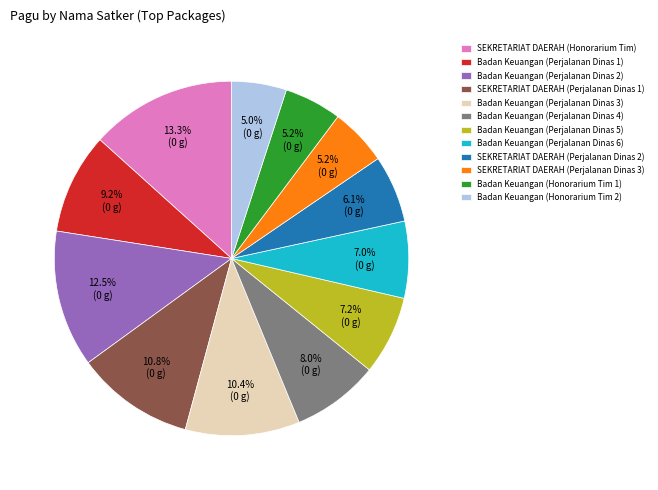

Do SEKRETARIAT DAERAH (Perjalanan Dinas 1) and Badan Keuangan (Perjalanan Dinas 6) together represent more than half of the pie?

No